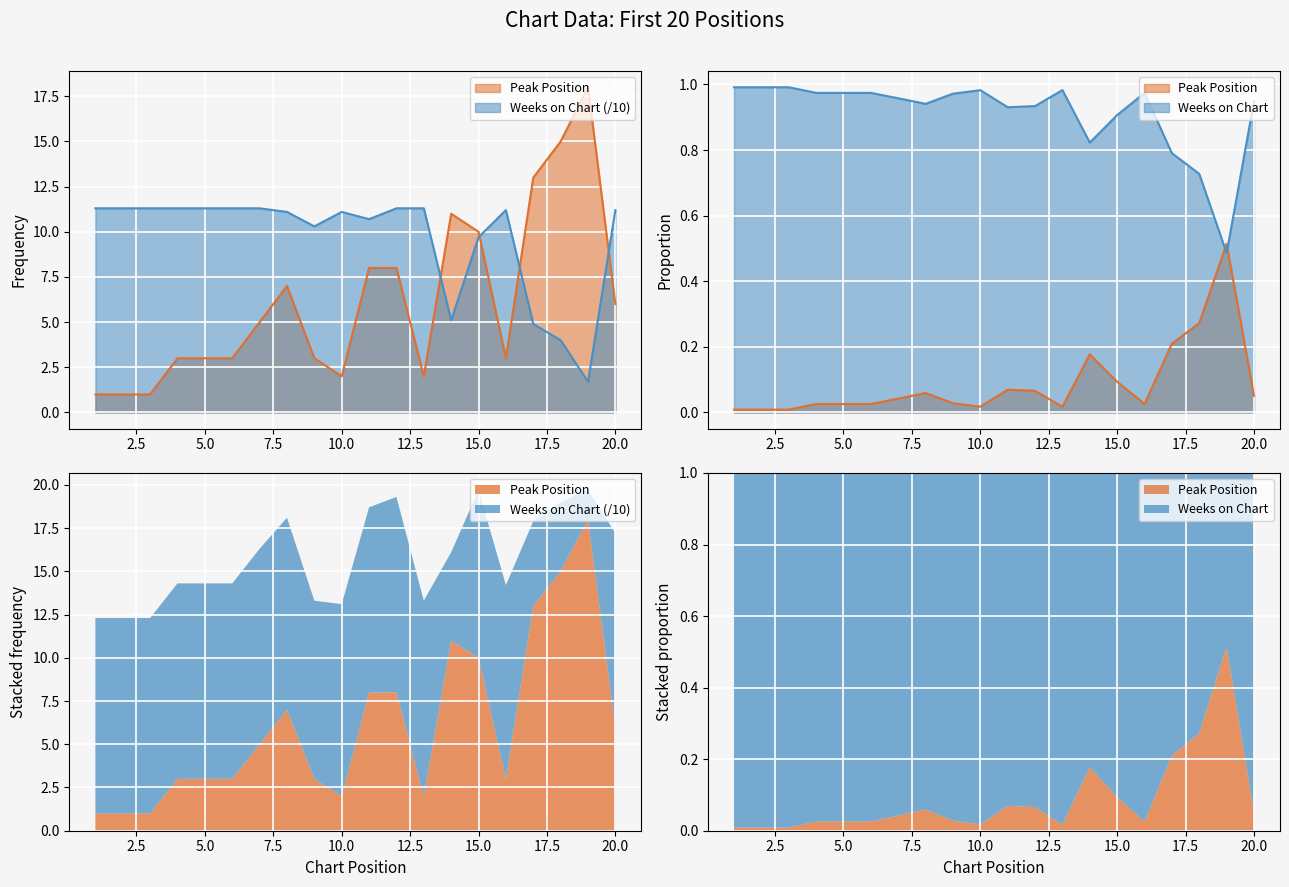

How many interior local peaks does the Weeks on Chart series have?

2